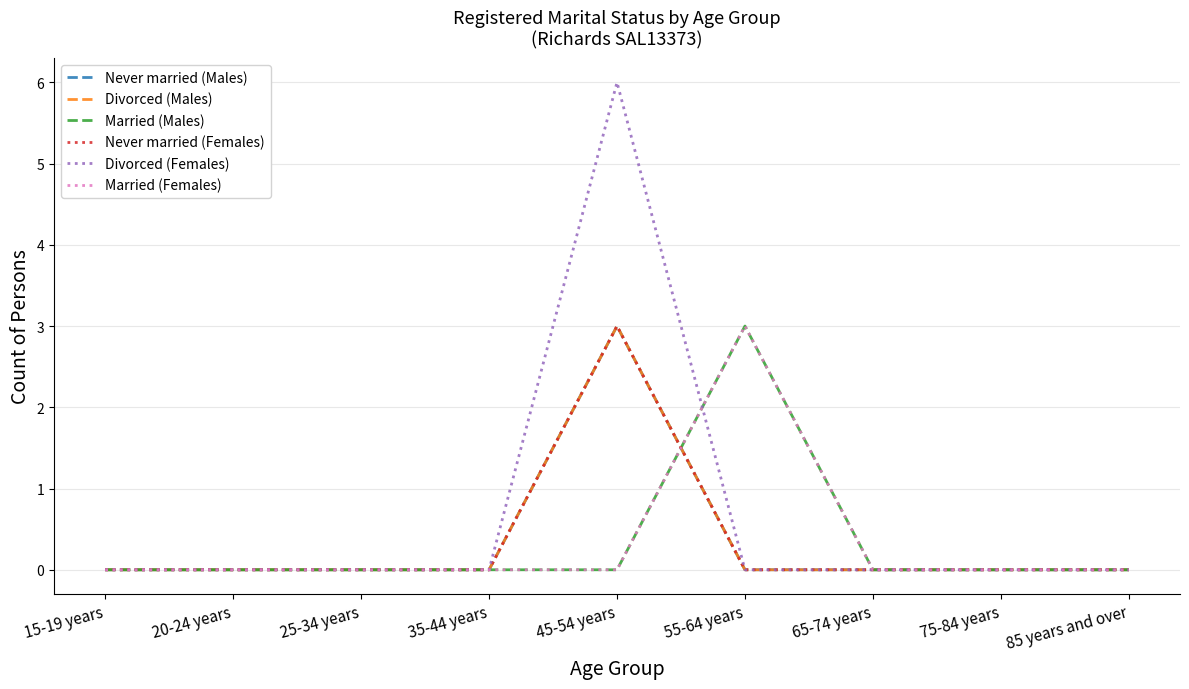

Is the value of Married (Females) at 65-74 years greater than the value of Divorced (Females) at 85 years and over?

No